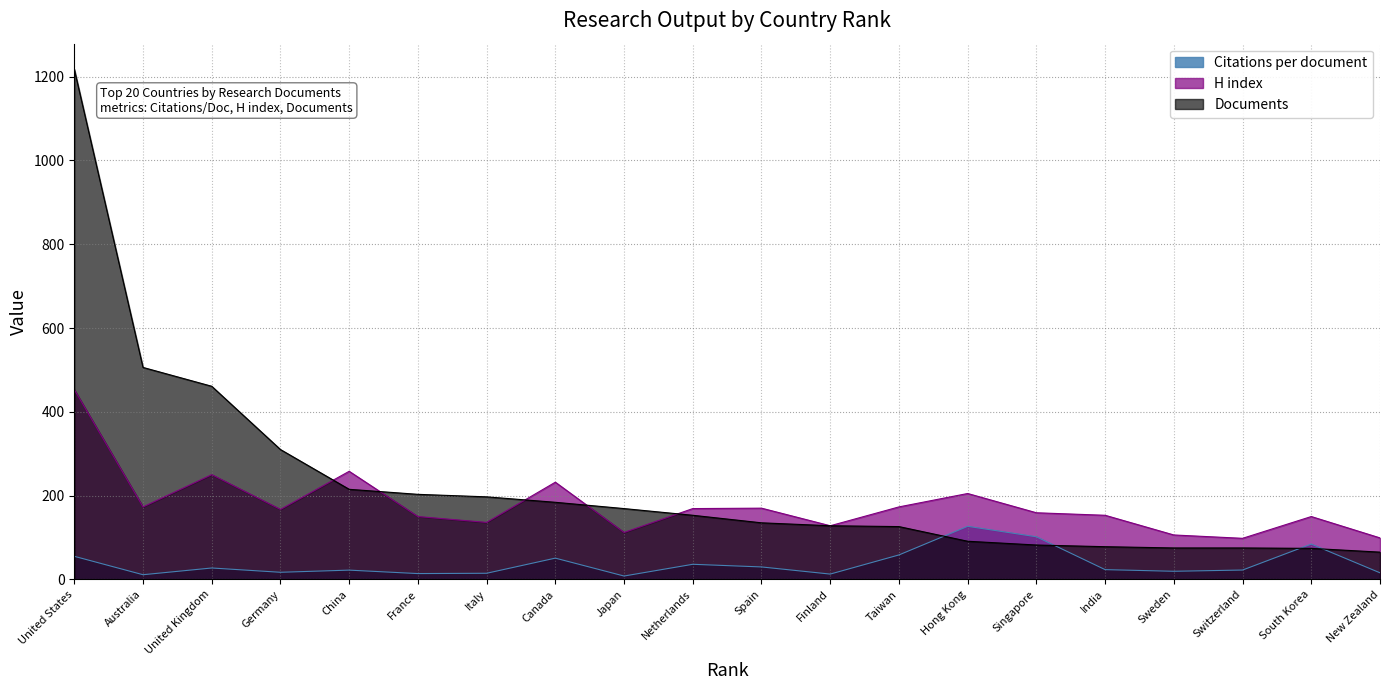

Where is H index nearest to the value 275?

China